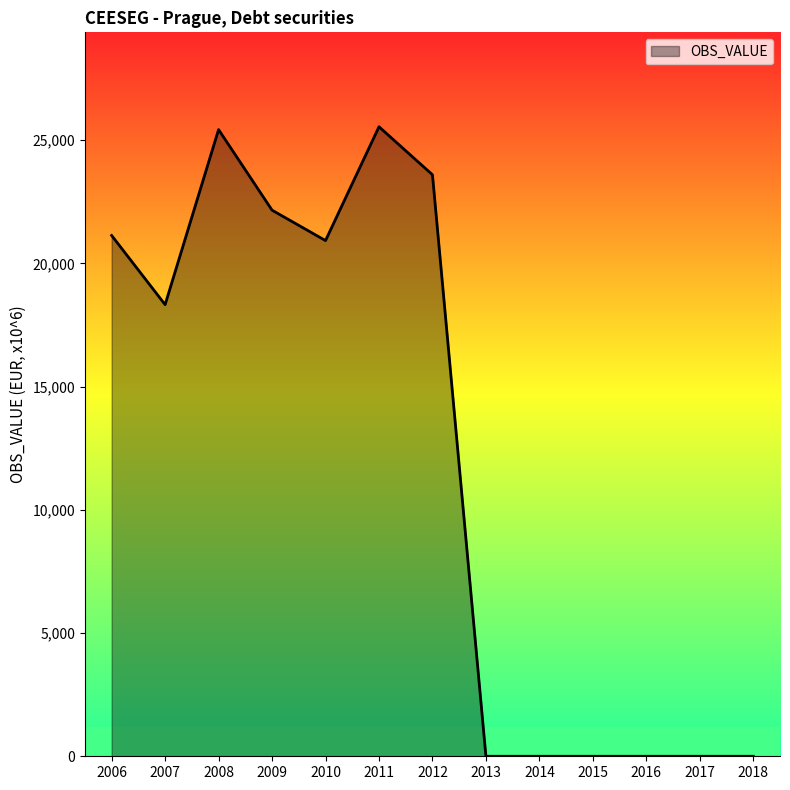

The chart shows a value of -11860.3 at 2017. True or false?

False